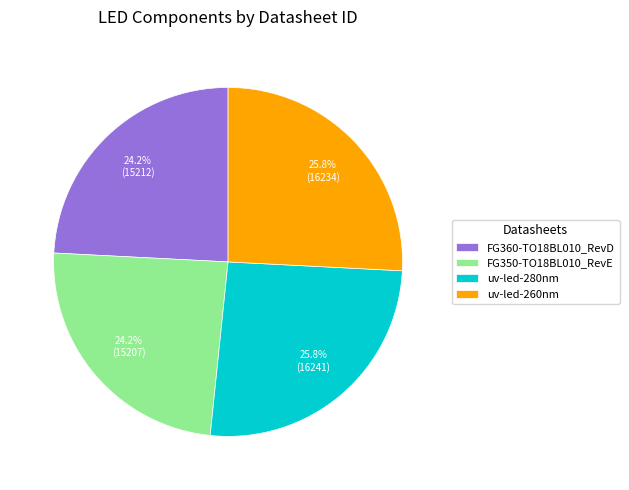

What percentage do uv-led-260nm and uv-led-280nm together represent?

51.6%